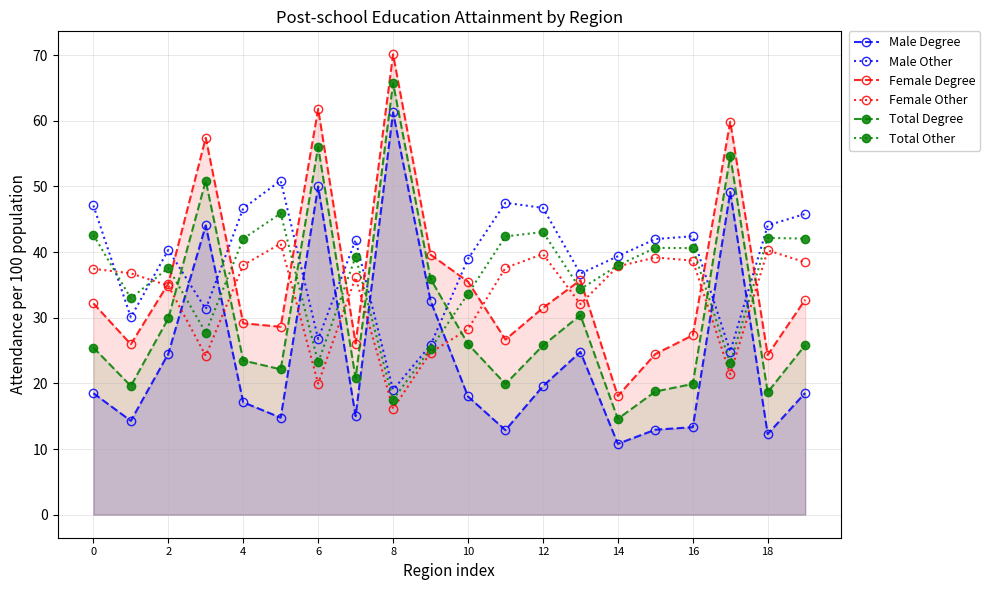

Reading right to left, what are all the values shown in this chart?

Male Degree: 18.6	12.3	49.1	13.3	12.9	10.8	24.8	19.6	12.9	18.0	32.6	61.3	15.0	50.0	14.8	17.1	44.1	24.5	14.3	18.5
Male Other: 45.8	44.1	24.9	42.4	42.0	39.4	36.7	46.7	47.5	39.0	25.8	19.0	41.9	26.8	50.9	46.7	31.4	40.3	30.1	47.1
Female Degree: 32.8	24.3	59.9	27.3	24.5	18.1	35.7	31.5	26.7	35.5	39.6	70.1	26.1	61.8	28.6	29.2	57.4	35.2	26.0	32.2
Female Other: 38.5	40.3	21.4	38.7	39.2	37.8	32.1	39.7	37.6	28.3	24.7	16.1	36.2	20.0	41.3	38.0	24.2	34.9	36.8	37.5
Total Degree: 25.8	18.7	54.7	19.9	18.8	14.6	30.4	25.8	19.9	26.0	35.9	65.8	20.8	56.0	22.1	23.5	50.9	29.9	19.6	25.5
Total Other: 42.1	42.2	23.1	40.6	40.6	38.0	34.4	43.1	42.4	33.6	25.3	17.5	39.3	23.2	45.9	42.0	27.8	37.6	33.0	42.6